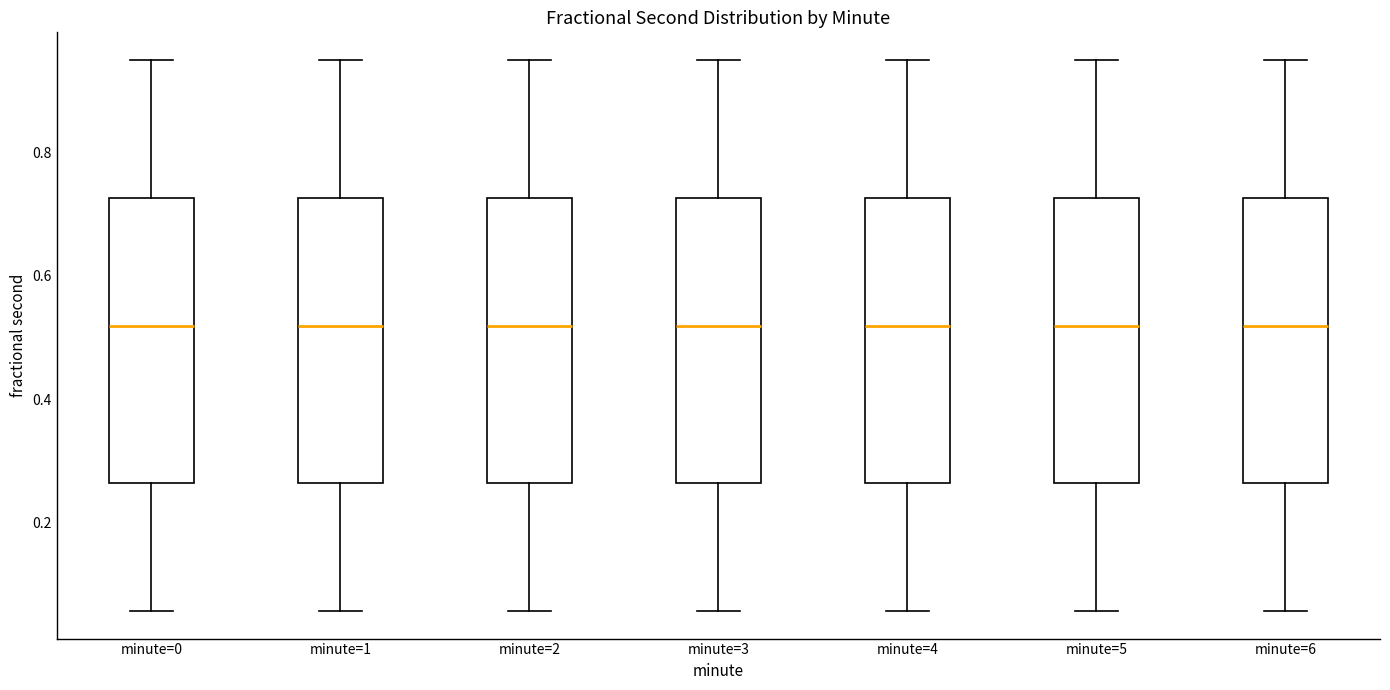

Where does the upper whisker of the box for minute=2 end on the y-axis? The values are not printed on the chart, so give them approximately, as read against the axis.

0.94